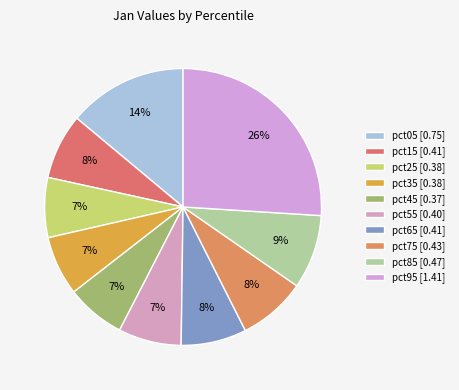

To the nearest percent, what is the difference between the pct85 and pct35 slice percentages?

2%